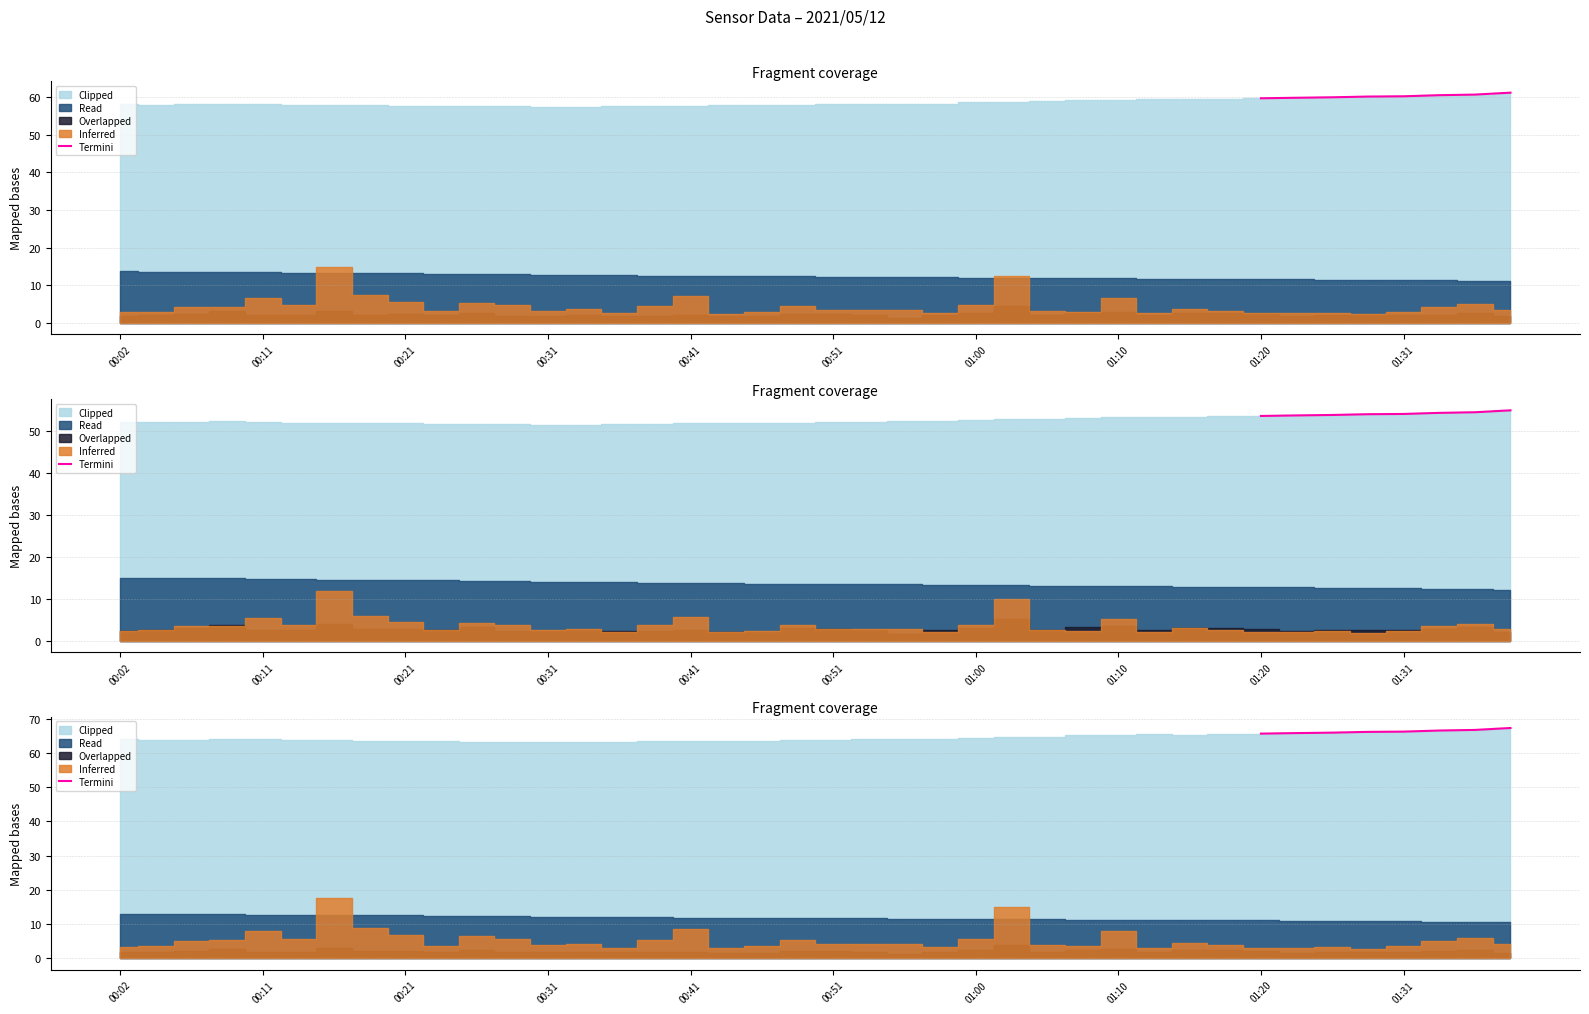

True or false: there are more than 1 points higher than both neighbors.

False